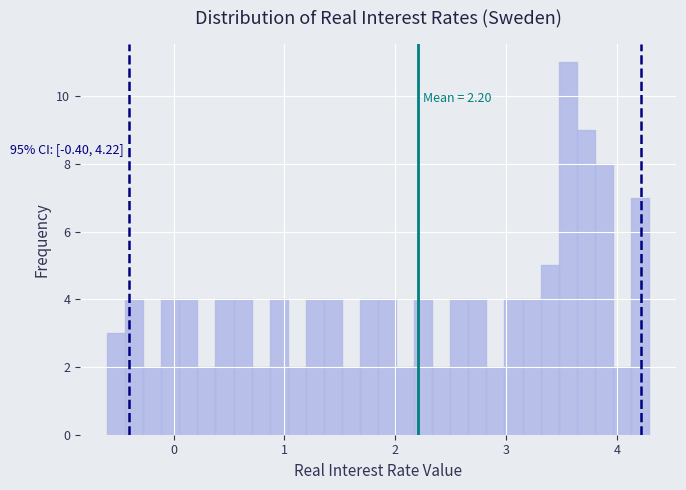

Around what value on the x-axis is the tallest bar? Give the approximate position of its centre, as read against the axis.

3.6